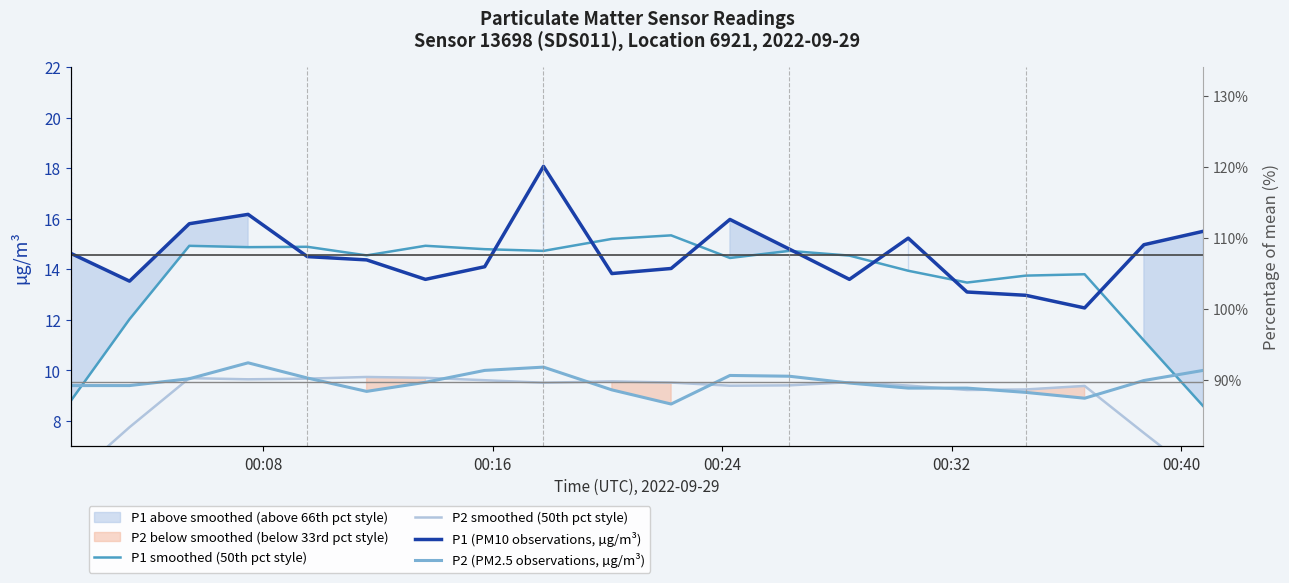

What is the maximum value for P1 smoothed (50th pct style)?

15.3